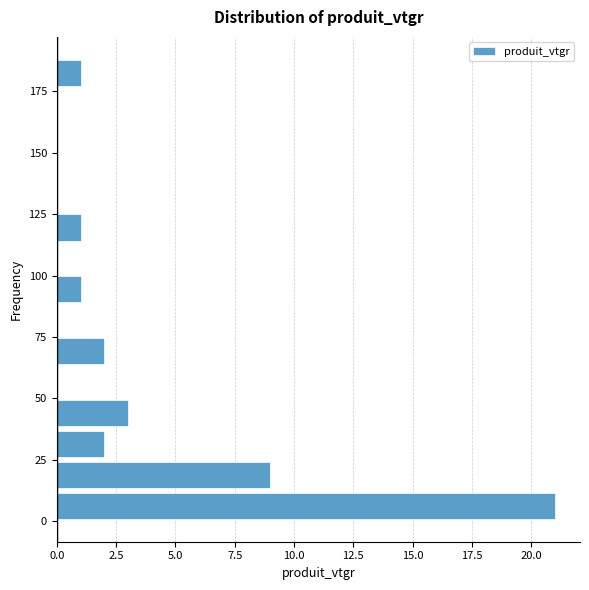

Around what value on the y-axis is the longest bar? Give the approximate position of its centre, as read against the axis.

5